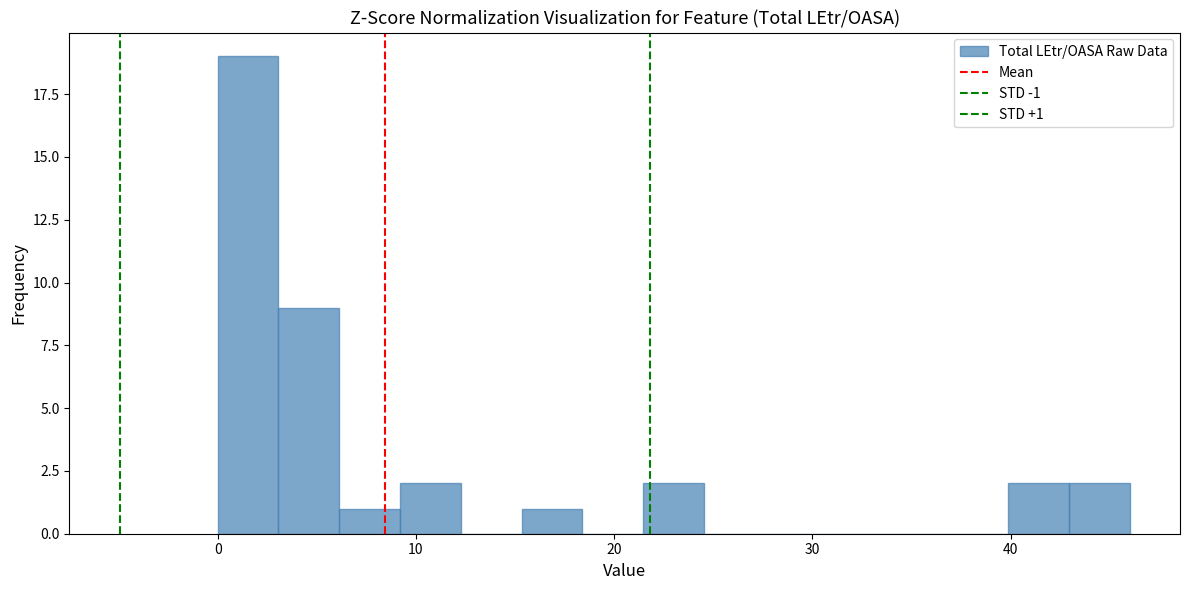

Read against the x-axis, roughly where is the centre of the tallest bar?

2